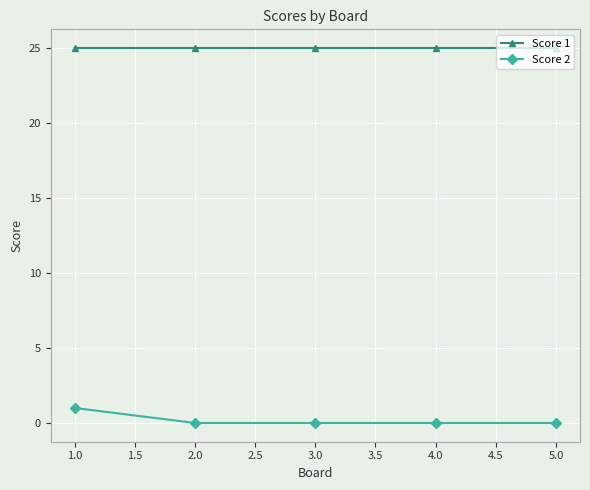

List the series in order of their peak value, lowest first.

Score 2, Score 1